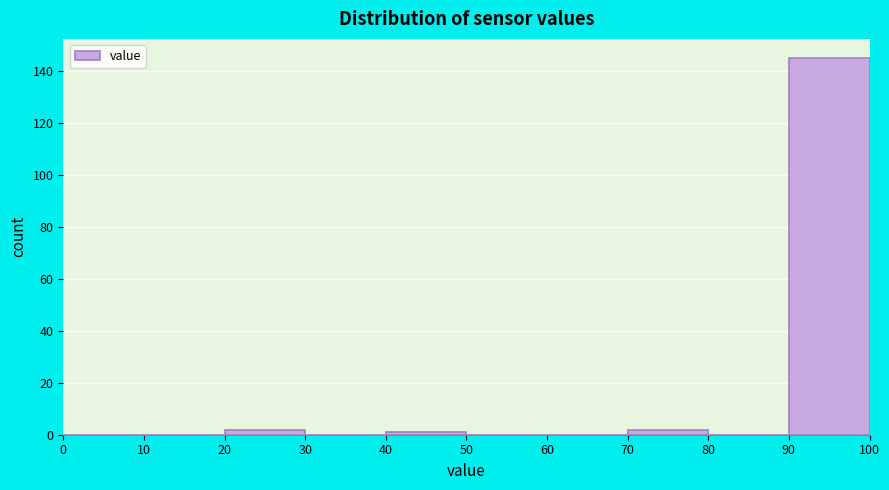

Reading left to right, transcribe this chart: for each bar, give the range it covers on the x-axis and its height. The values are not printed on the chart, so give them approximately, as read against the axis.

0 to 10: 0
10 to 20: 0
20 to 30: 2
30 to 40: 0
40 to 50: under 2
50 to 60: 0
60 to 70: 0
70 to 80: 2
80 to 90: 0
90 to 100: 146